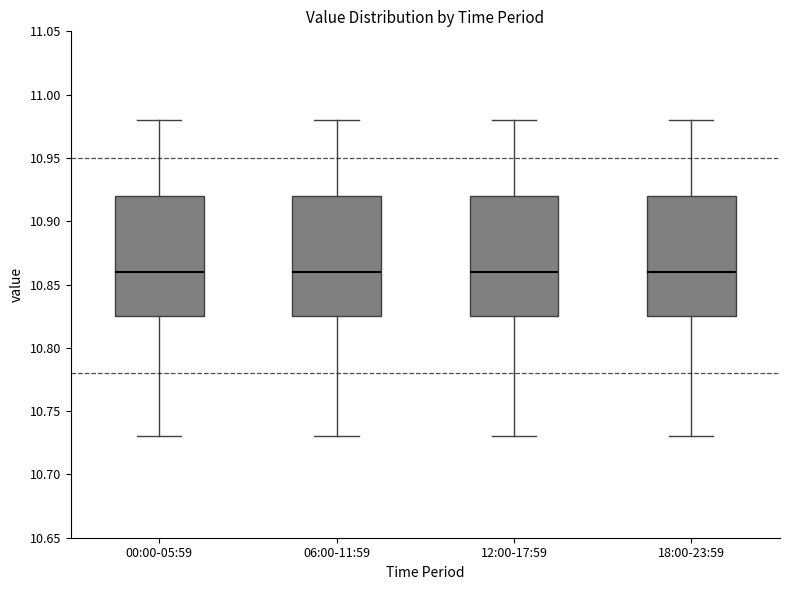

Reading left to right, read every box against the y-axis: the position of its median line, the range the box covers, and the ends of its whiskers. The values are not printed on the chart, so give them approximately, as read against the axis.

00:00-05:59: median 10.860, box 10.825 to 10.920, whiskers 10.730 to 10.980
06:00-11:59: median 10.860, box 10.825 to 10.920, whiskers 10.730 to 10.980
12:00-17:59: median 10.860, box 10.825 to 10.920, whiskers 10.730 to 10.980
18:00-23:59: median 10.860, box 10.825 to 10.920, whiskers 10.730 to 10.980